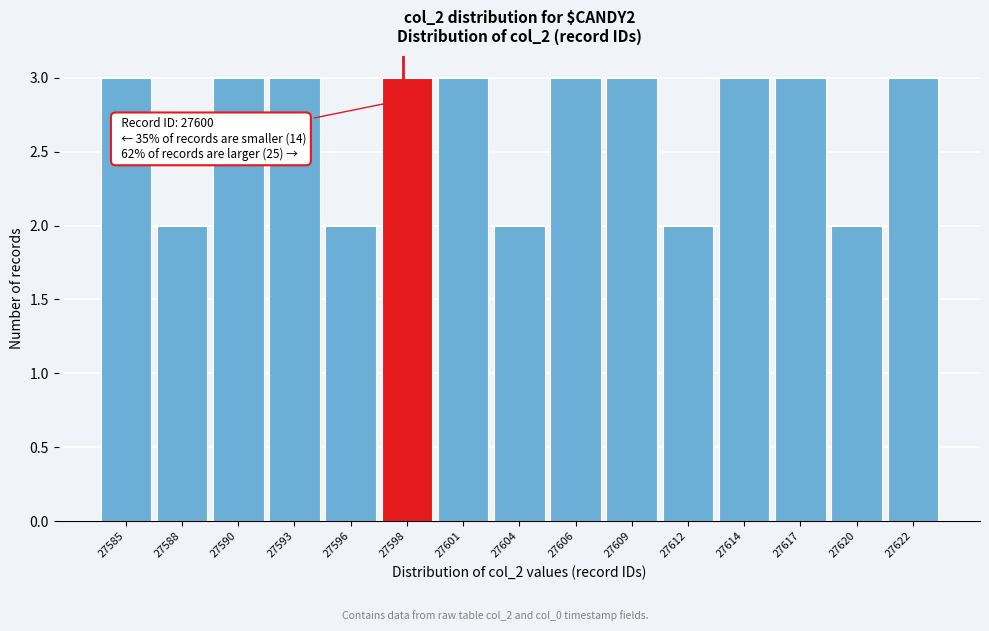

Reading left to right, what are all the values shown in this chart?

3	2	3	3	2	3	3	2	3	3	2	3	3	2	3